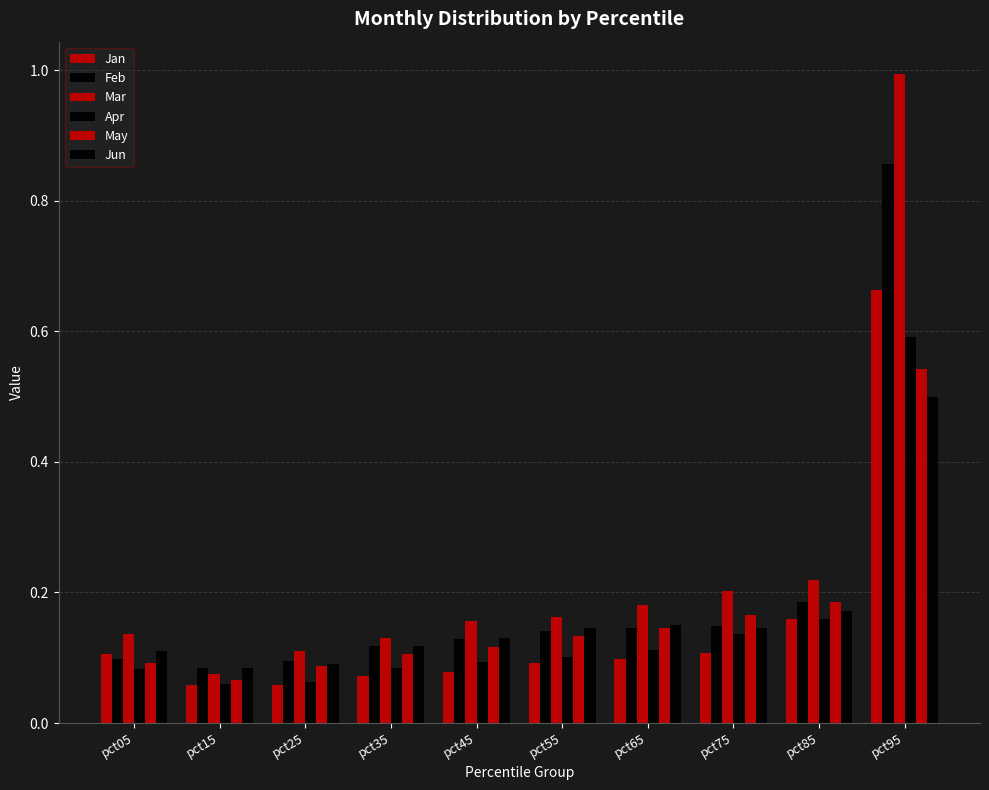

How many bars are there in total?

60